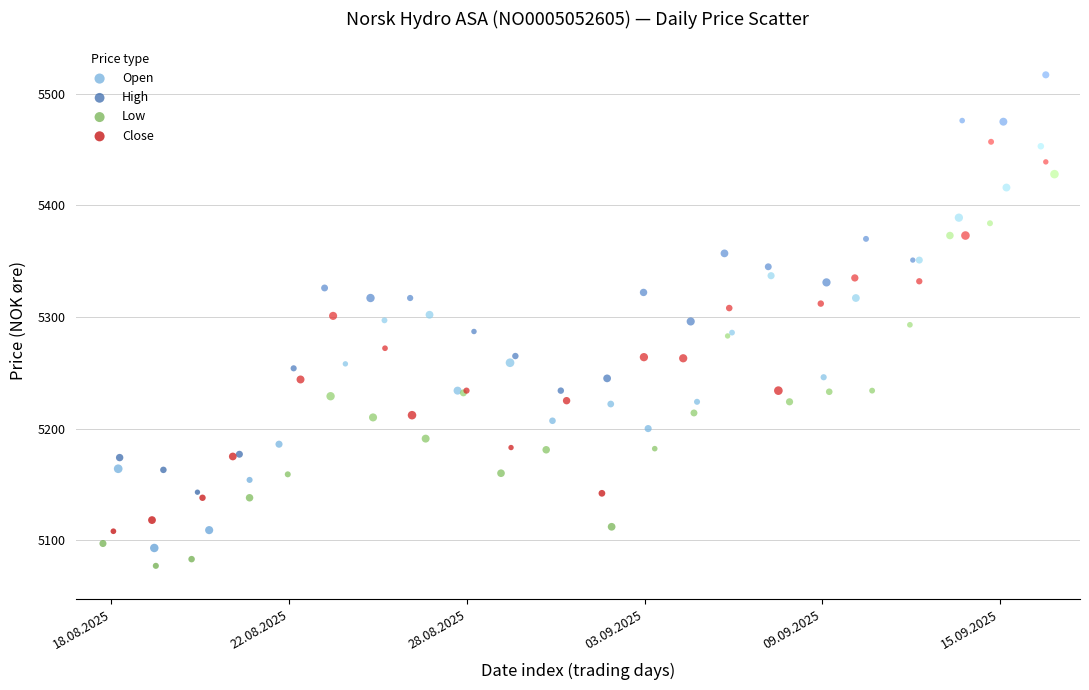

Which series contains the highest Y value?

High